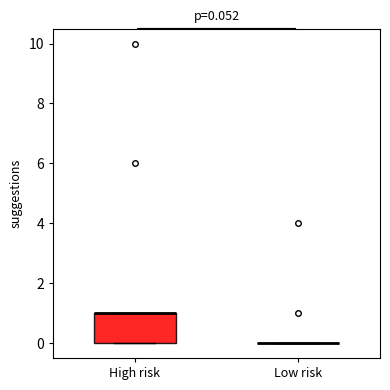

Comparing the boxes themselves (not the whiskers), which one is the tallest?

High risk